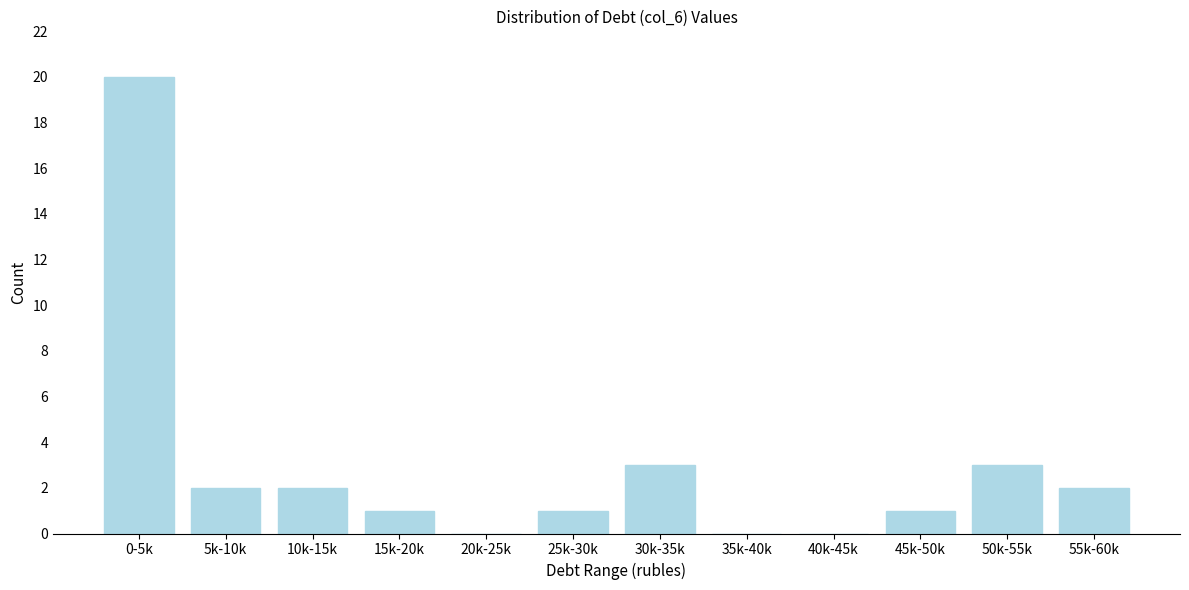

Reading left to right, what are all the values shown in this chart?

0-5k=20	5k-10k=2	10k-15k=2	15k-20k=1	20k-25k=0	25k-30k=1	30k-35k=3	35k-40k=0	40k-45k=0	45k-50k=1	50k-55k=3	55k-60k=2